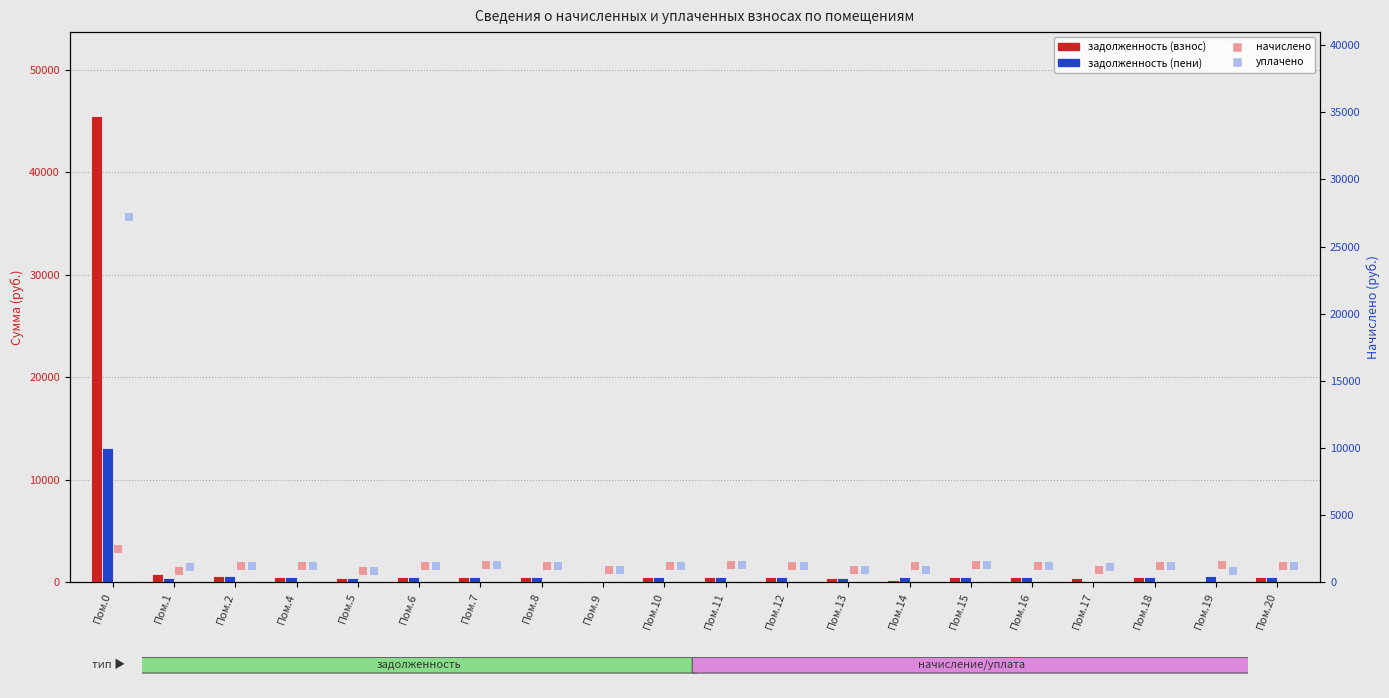

At which category is the sum across all series the highest?

Пом.0